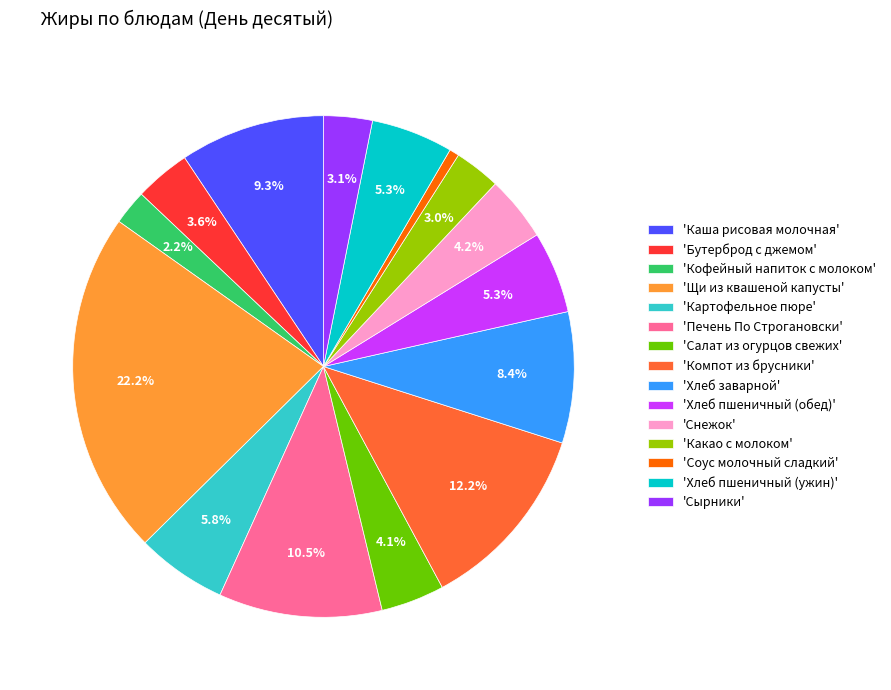

Combined, do 'Хлеб пшеничный (обед)' and 'Соус молочный сладкий' account for over 50%?

No